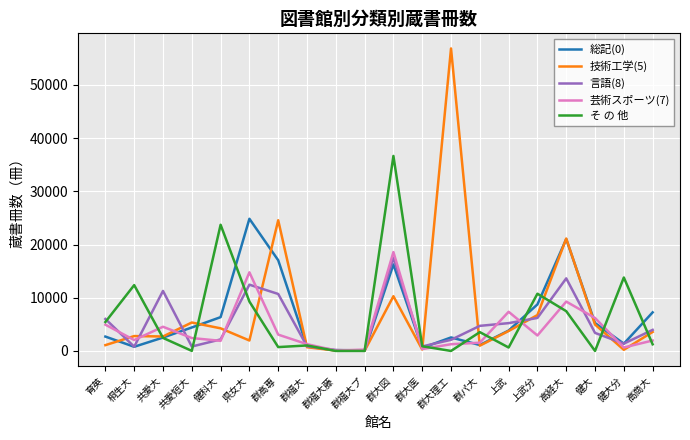

What is the difference between the highest and lowest values at 群大理工?

56855